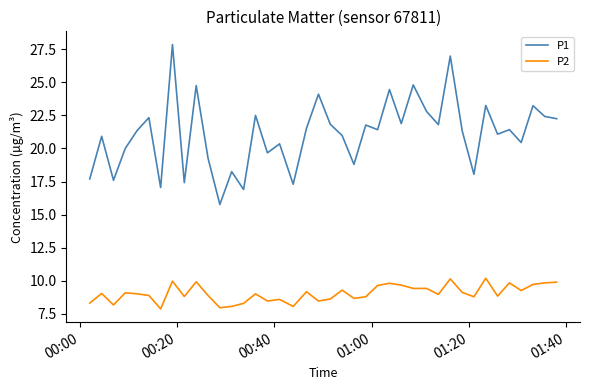

Which series has the largest total across all categories?

P1